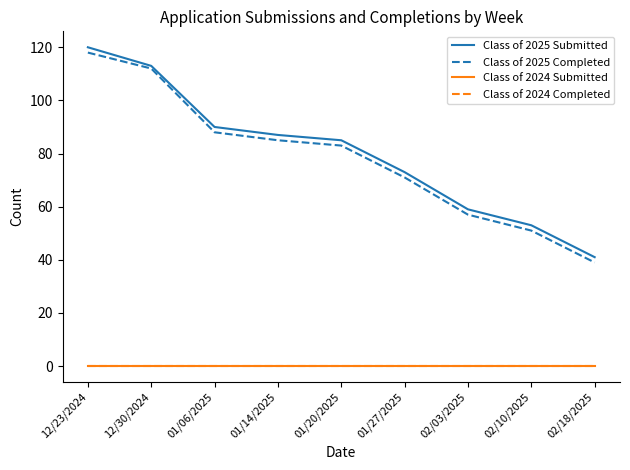

What position from the right is 02/03/2025?

3